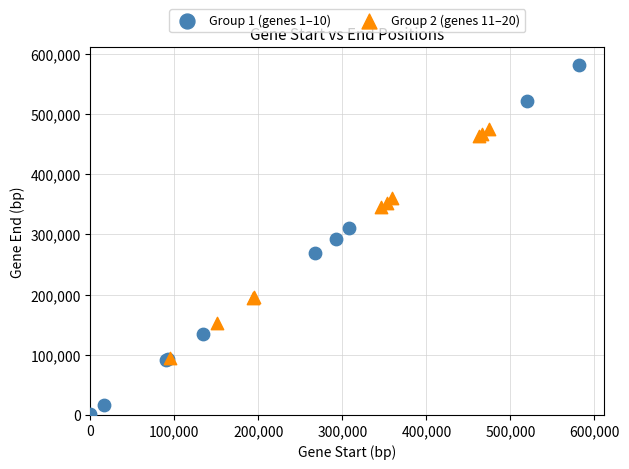

Which series has the largest Y range (max minus min)?

Group 1 (genes 1–10)